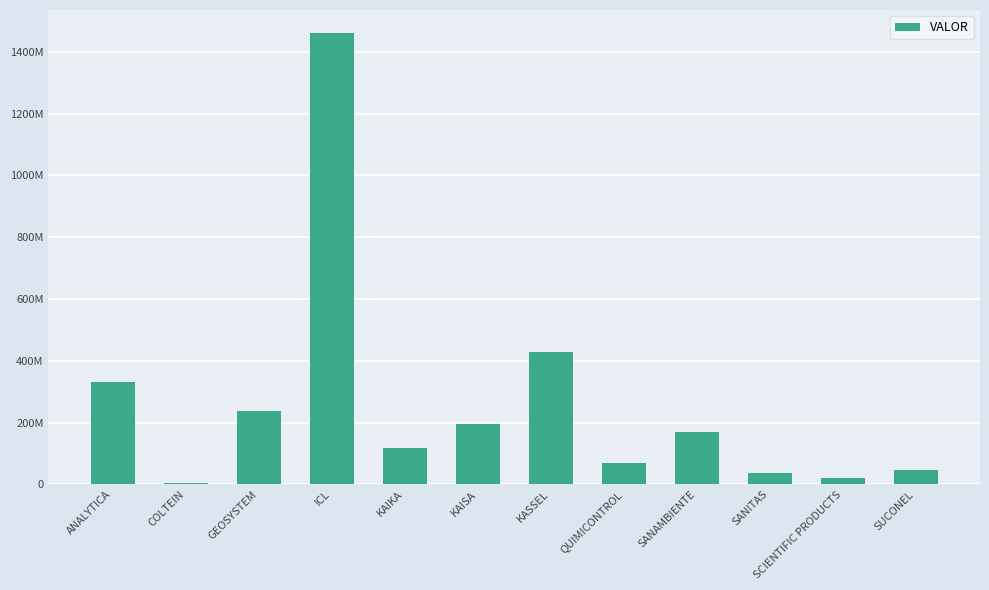

List the labels in order of value, smallest first.

COLTEIN, SCIENTIFIC PRODUCTS, SANITAS, SUCONEL, QUIMICONTROL, KAIKA, SANAMBIENTE, KAISA, GEOSYSTEM, ANALYTICA, KASSEL, ICL